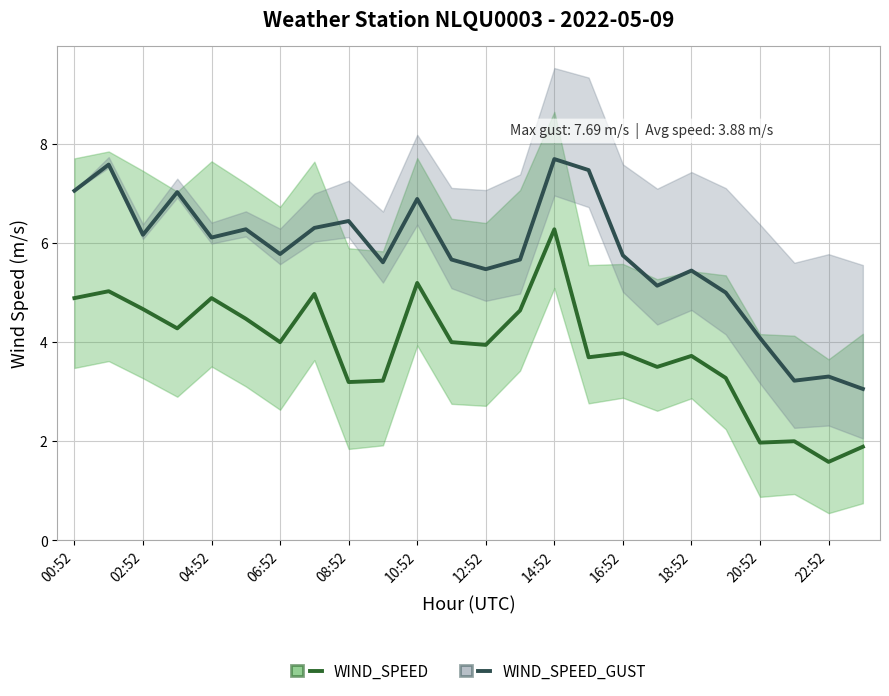

How many interior local valleys does the WIND_SPEED_GUST series have?

7